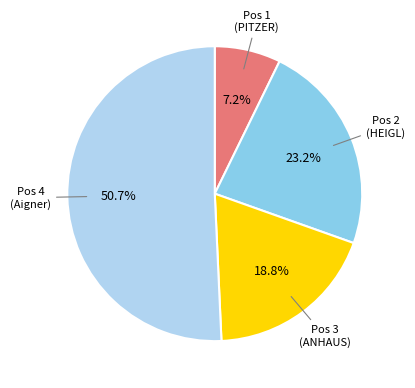

Does Pos 4 (Aigner) represent more than half of the total?

Yes